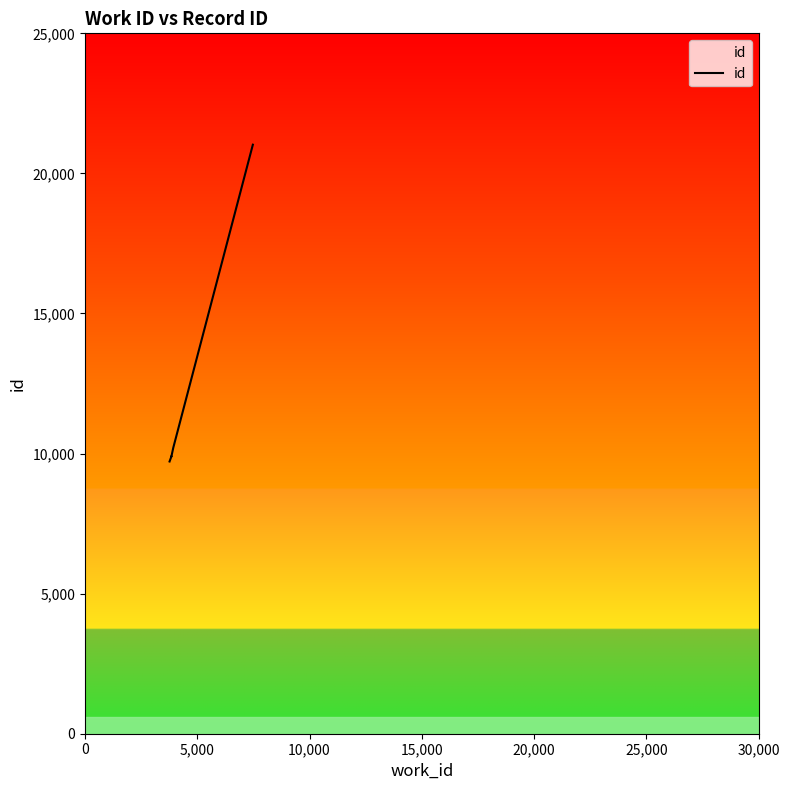

What is the average value?

11306